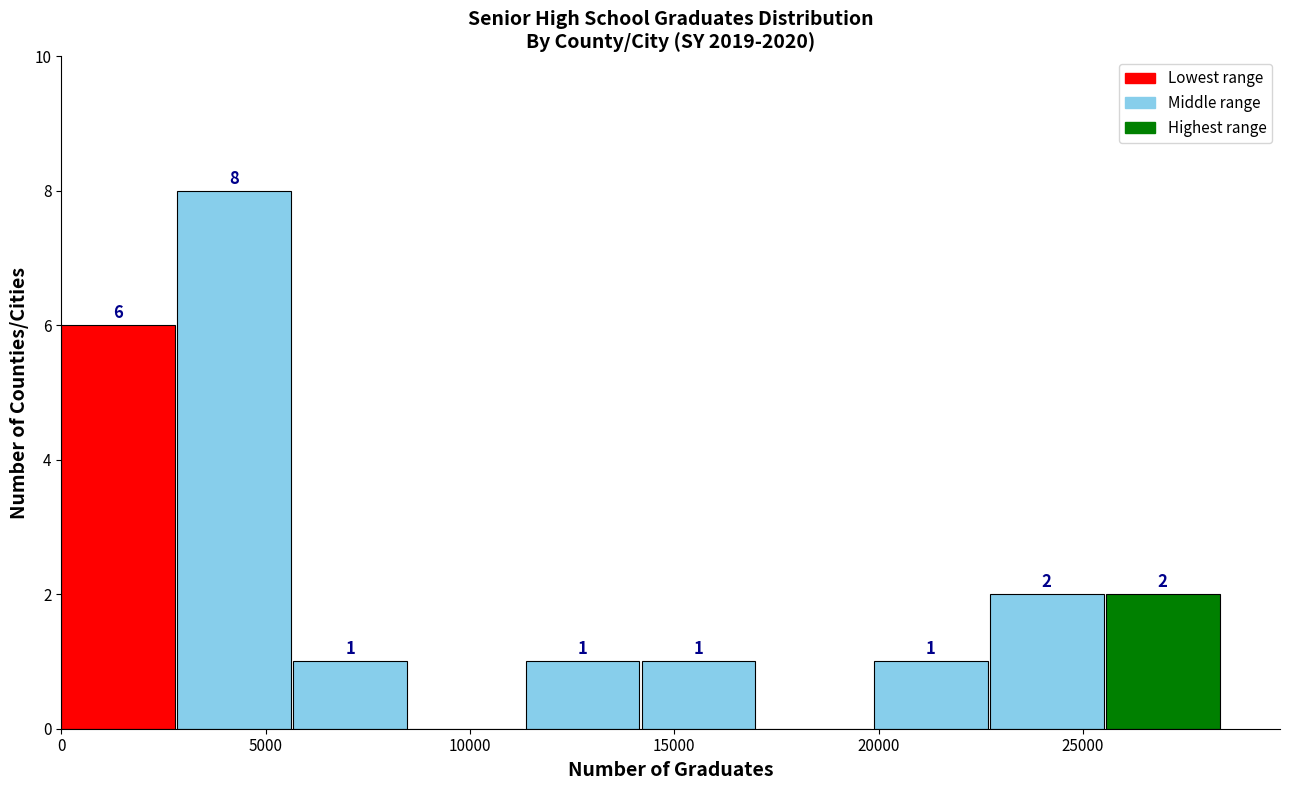

Over which range of the x-axis is the bar tallest?

3000 to 5500